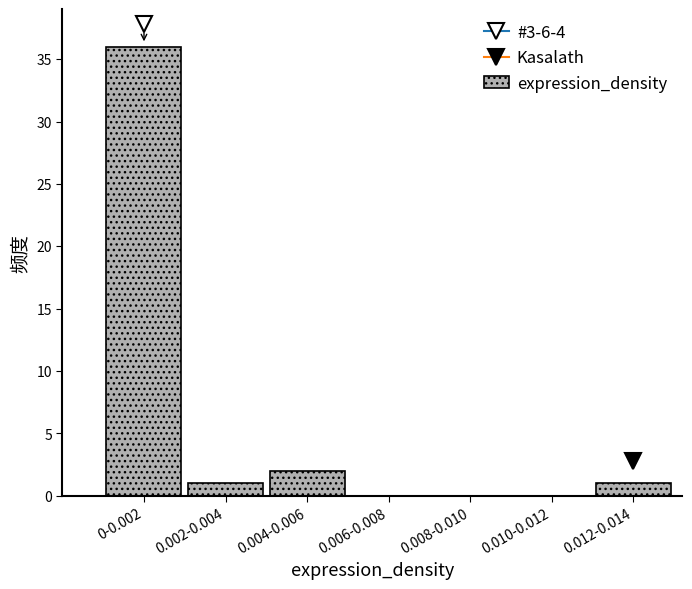

Reading left to right, extract all data points from this chart.

0-0.002=36	0.002-0.004=1	0.004-0.006=2	0.006-0.008=0	0.008-0.010=0	0.010-0.012=0	0.012-0.014=1